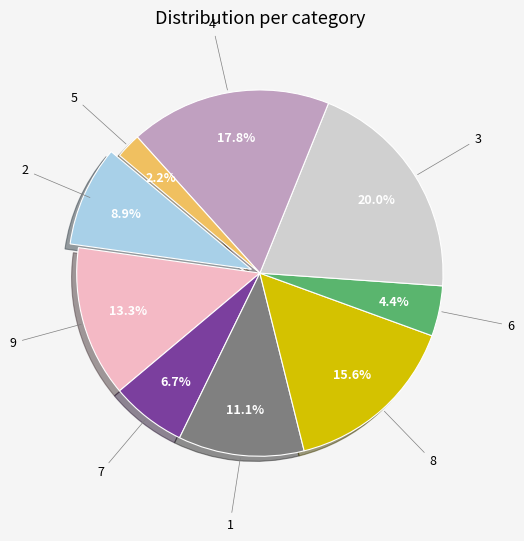

Is there a majority slice in this chart?

No